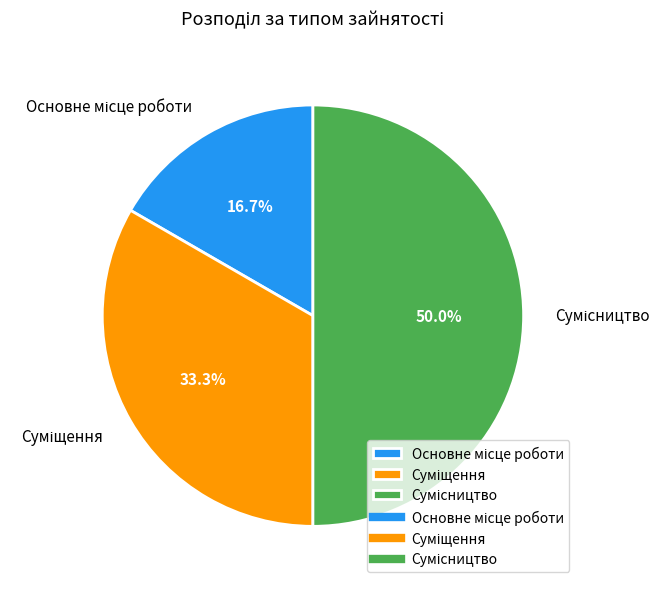

What percentage do Основне місце роботи and Сумісництво together represent?

66.7%